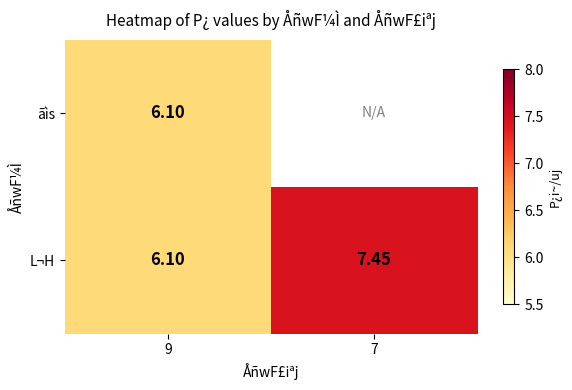

Between 9 and 7, which is larger?

7